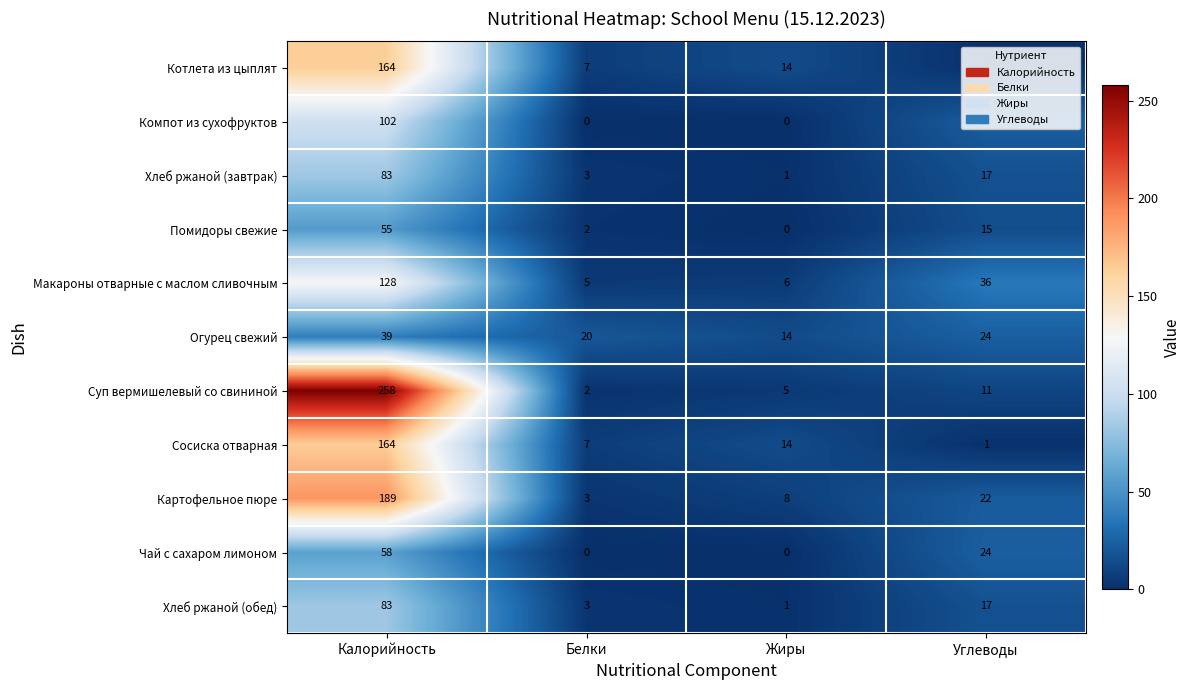

True or false: Котлета из цыплят has a value of 164 at Калорийность.

True